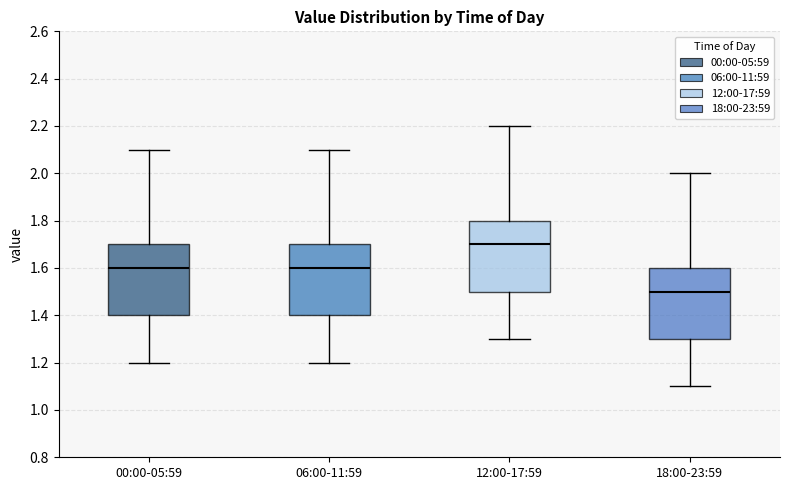

Reading left to right, transcribe this box plot: for each box, give where its median line is, the range the box spans, and where its two whiskers end, as read against the y-axis. The values are not printed on the chart, so give them approximately, as read against the axis.

00:00-05:59: median 1.6, box 1.4 to 1.7, whiskers 1.2 to 2.1
06:00-11:59: median 1.6, box 1.4 to 1.7, whiskers 1.2 to 2.1
12:00-17:59: median 1.7, box 1.5 to 1.8, whiskers 1.3 to 2.2
18:00-23:59: median 1.5, box 1.3 to 1.6, whiskers 1.1 to 2.0